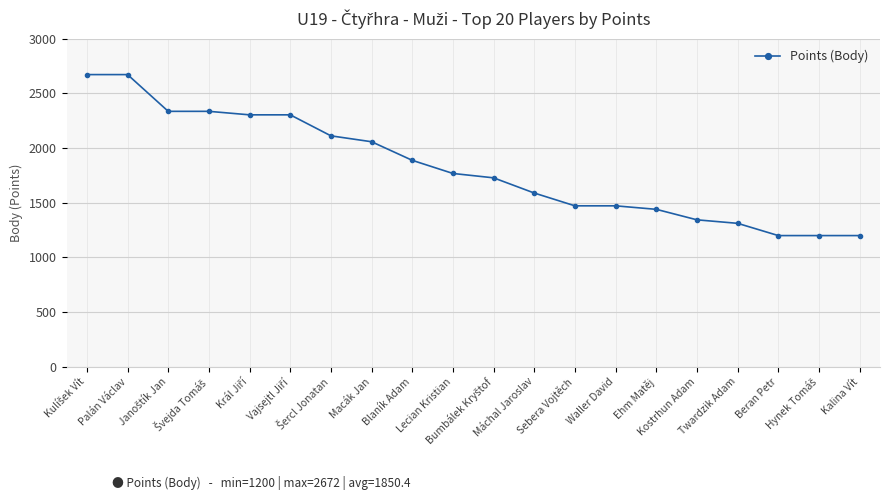

What is the change in value from Palán Václav to Beran Petr?

-1472